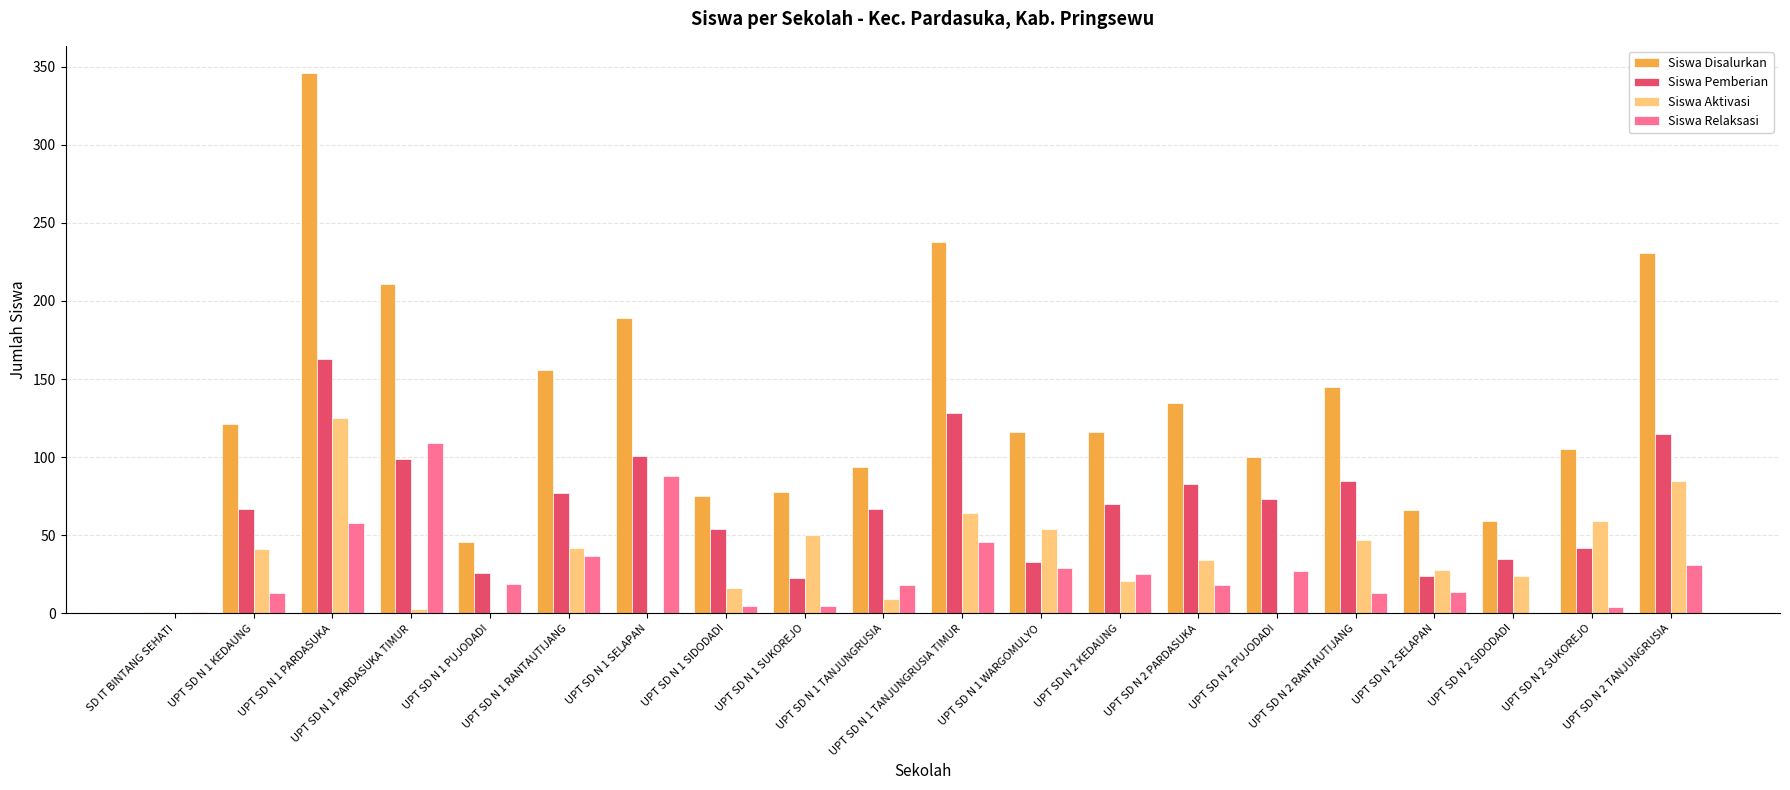

What is the greatest value displayed?

346